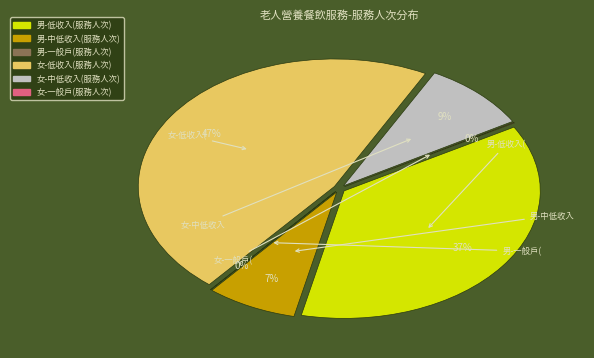

Count the number of slices in the pie.

6